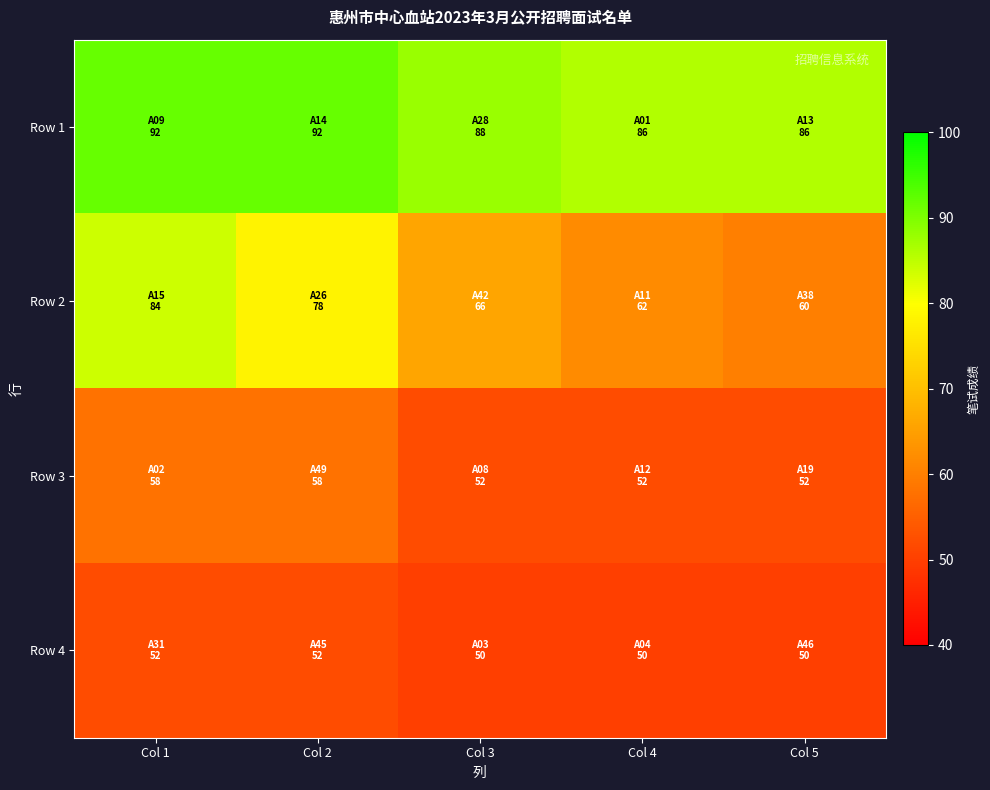

How many categories are shown in the chart?

5